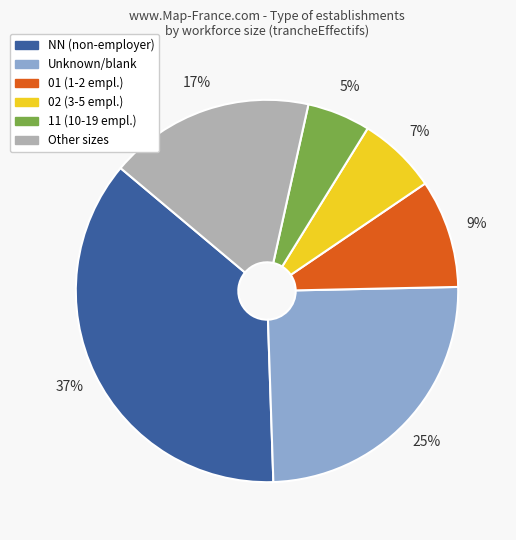

Is there a majority slice in this chart?

No